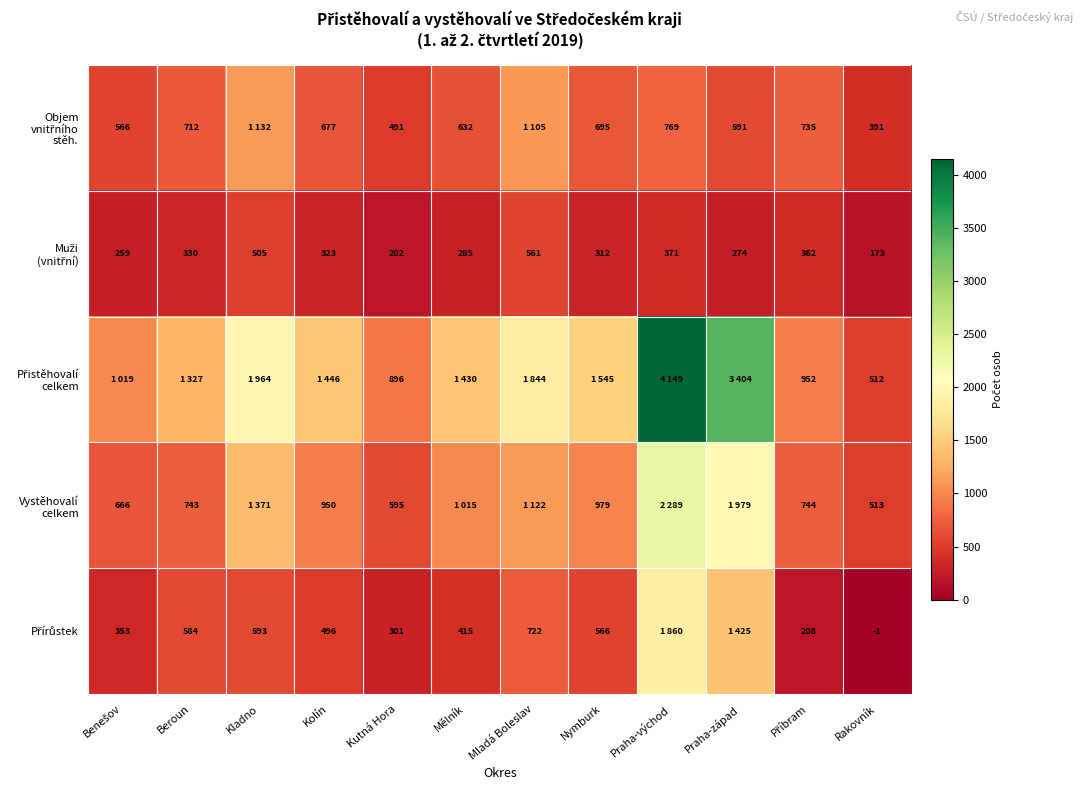

What is the difference between the maximum and second lowest values in the Objem vnitřního stěh. series?

641